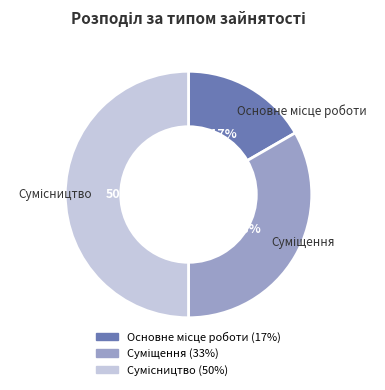

To the nearest percent, what is the difference between the largest and smallest slice percentages?

33%